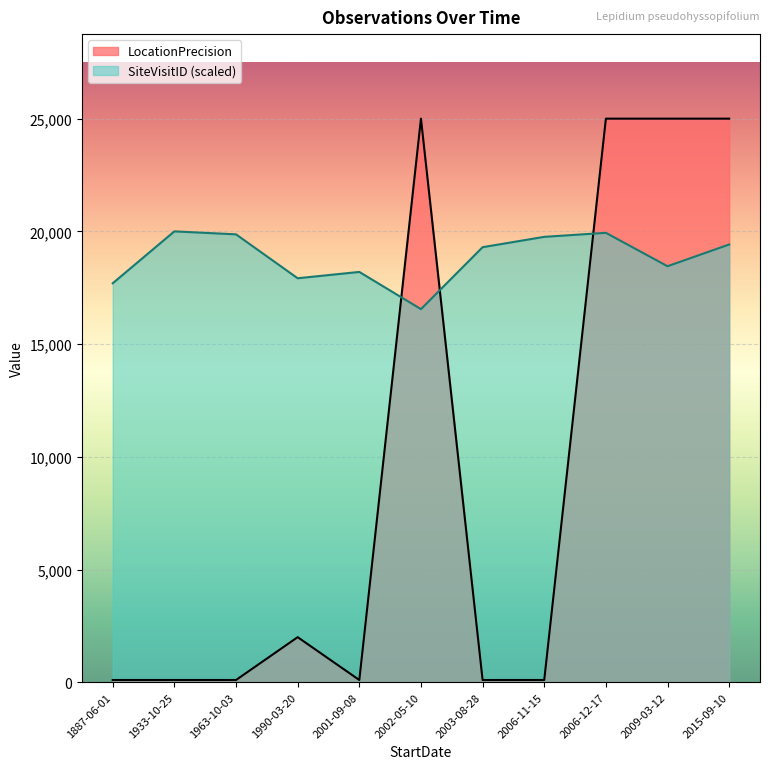

At which category does LocationPrecision reach its first local valley?

2001-09-08